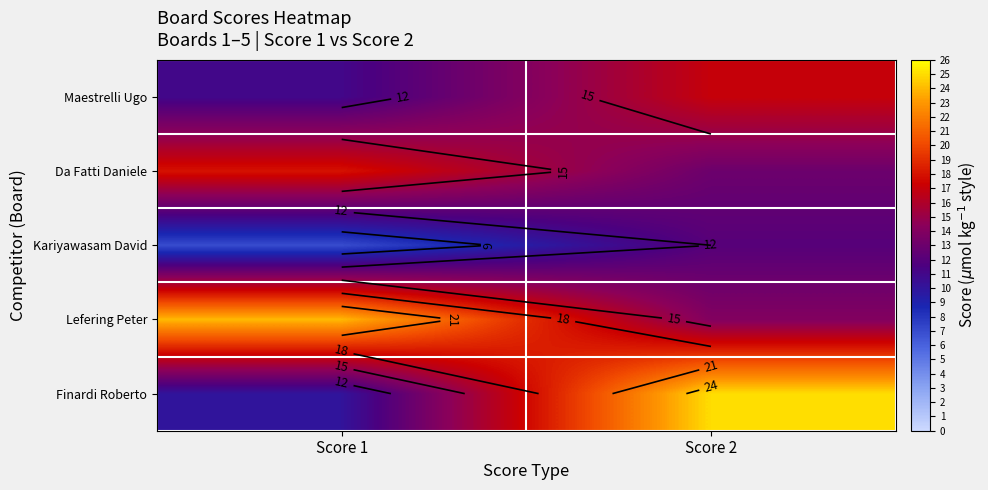

Rank the series at Score 1 from highest to lowest value.

Lefering Peter, Da Fatti Daniele, Maestrelli Ugo, Finardi Roberto, Kariyawasam David